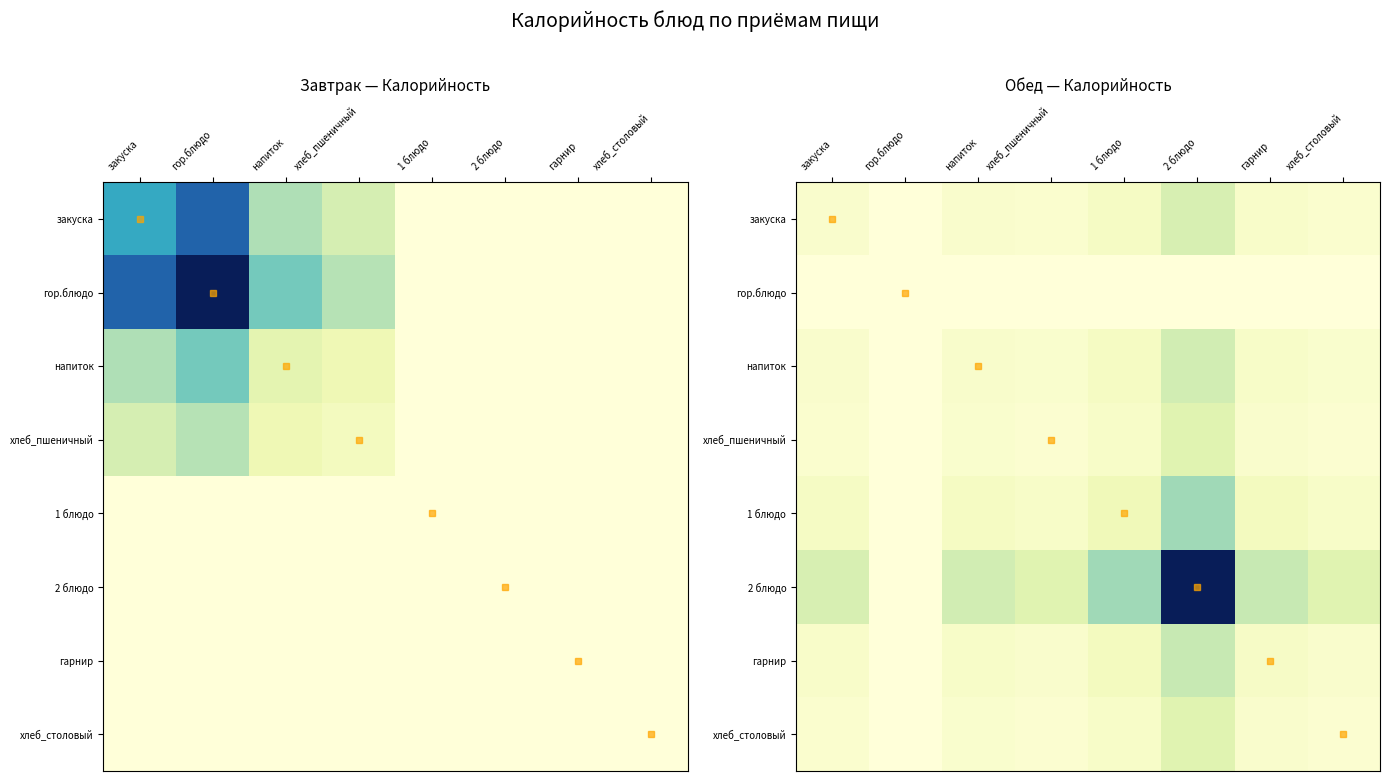

Where is закуска nearest to the value 0?

гор.блюдо